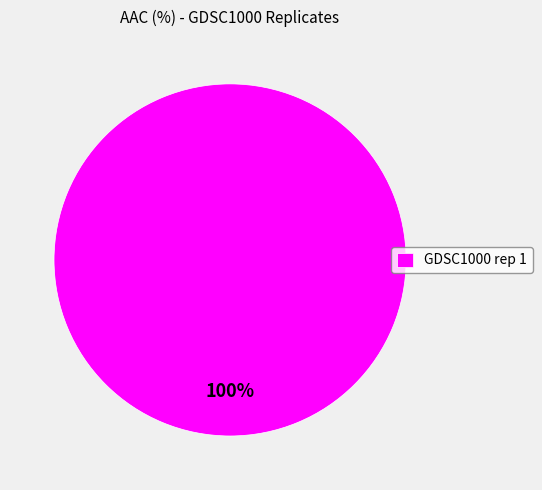

True or false: GDSC1000 rep 1 accounts for 100% of the total.

True